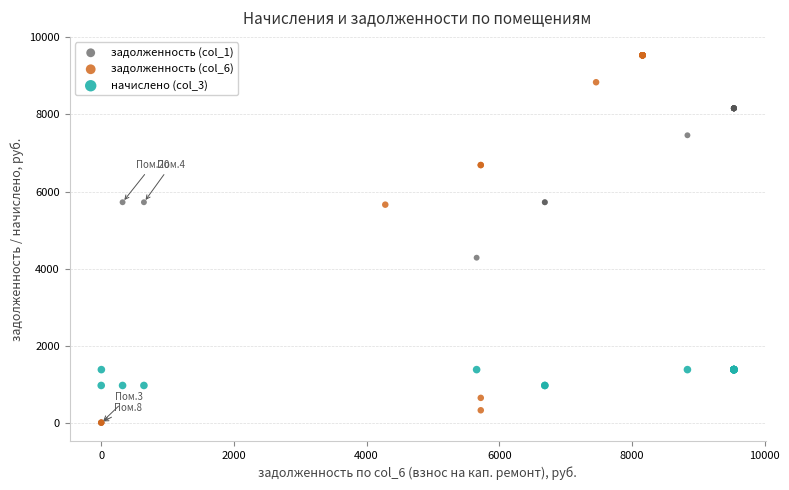

Which series has the largest Y range (max minus min)?

задолженность (col_6)